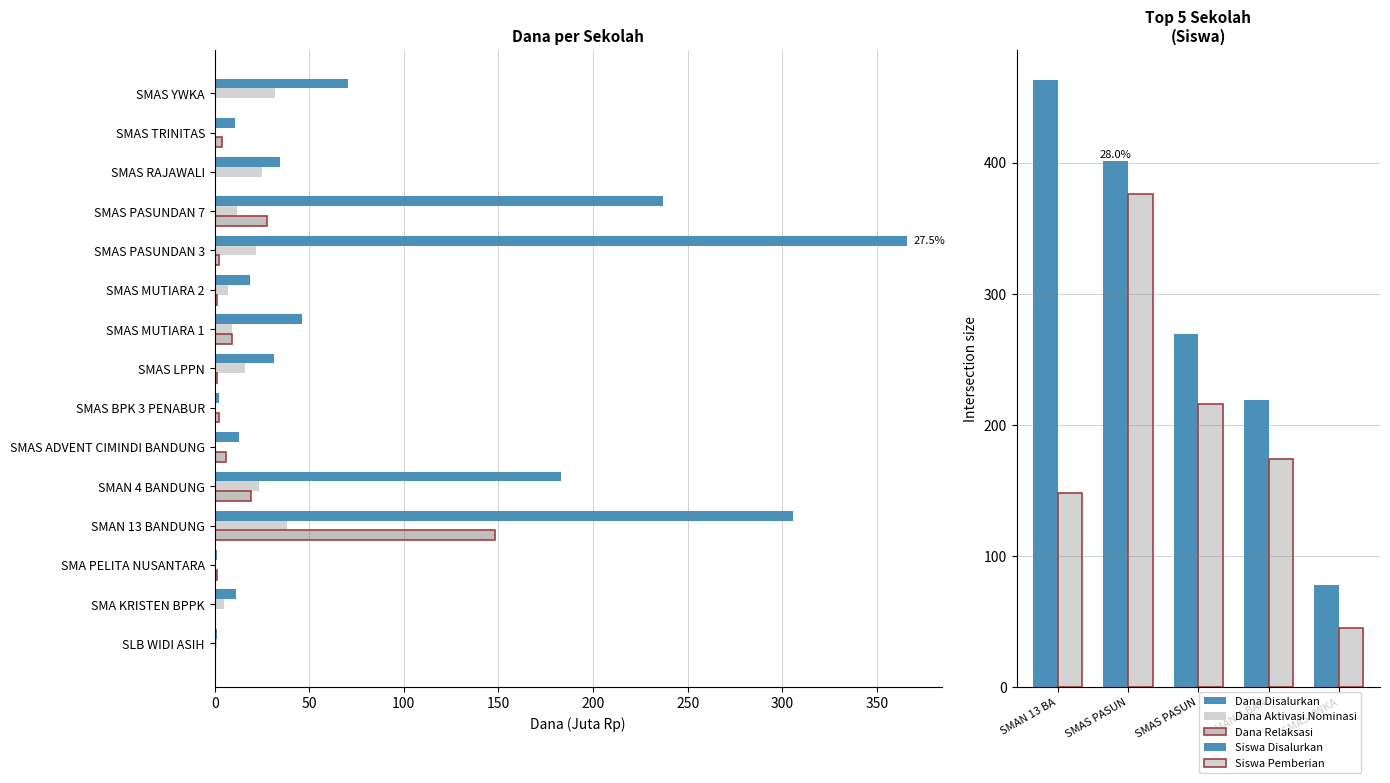

Which category has the lowest value in the Dana Pemberian Dari Aktivasi series?

SMA PELITA NUSANTARA